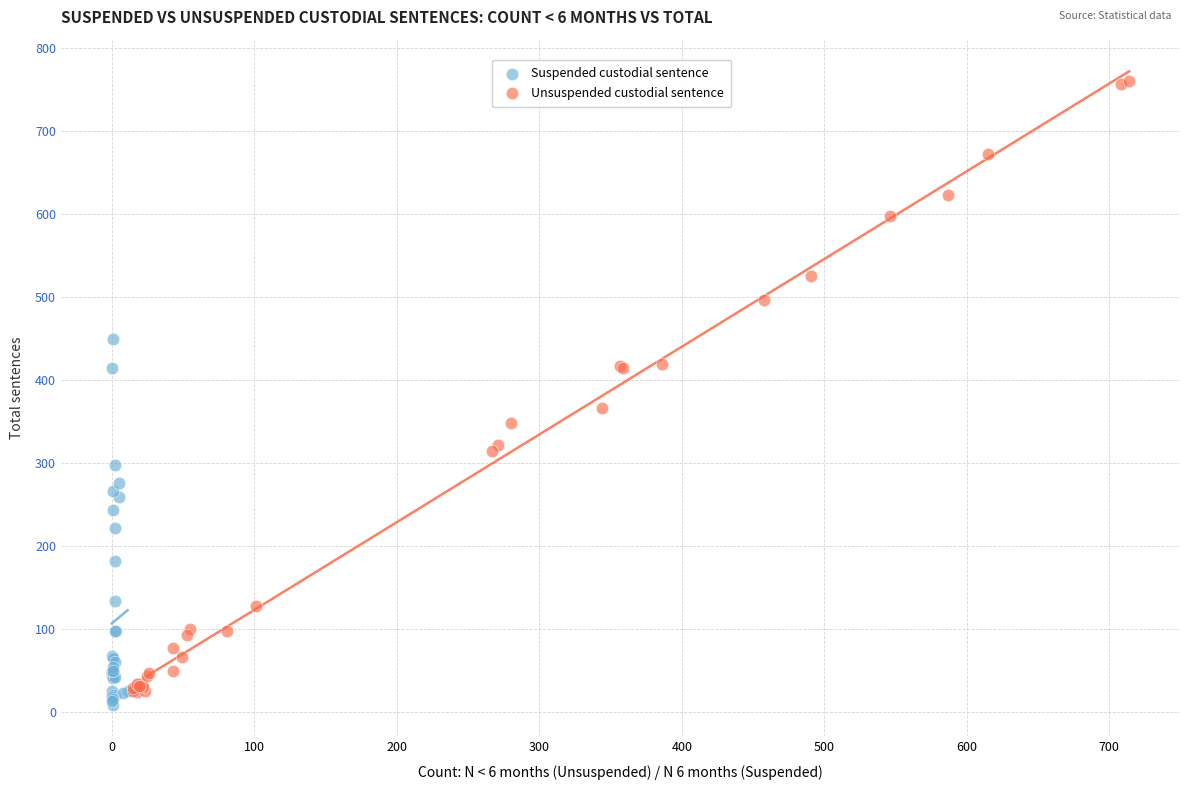

Which series reaches the maximum Y coordinate?

Unsuspended custodial sentence